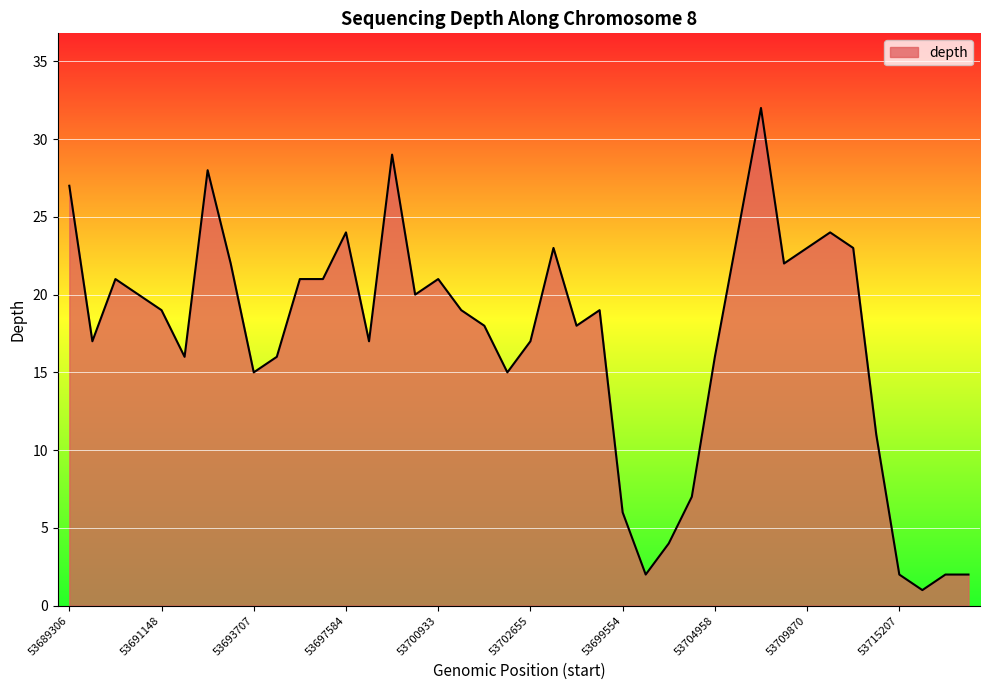

What is the difference between the maximum and minimum values?

31